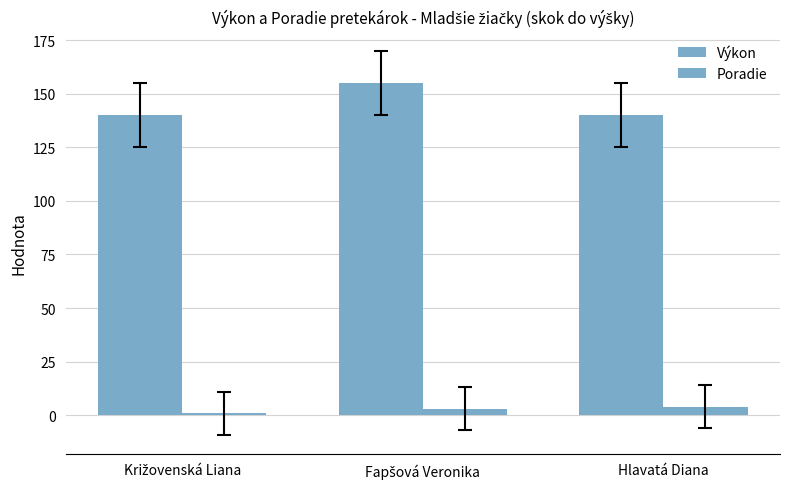

Rank the series by their average value, from highest to lowest.

Výkon, Poradie